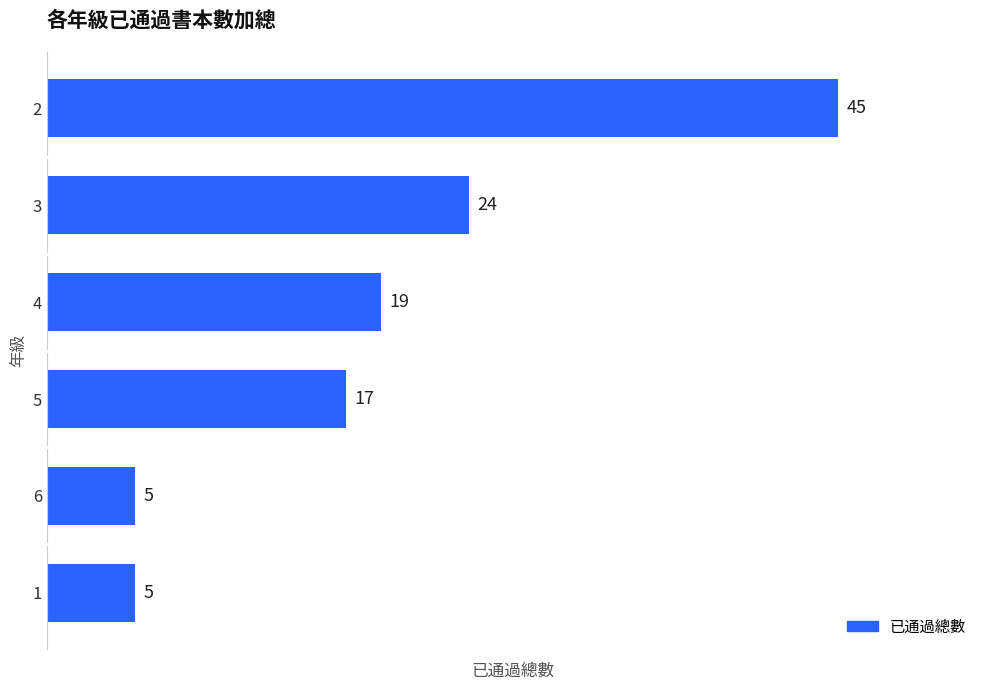

How many values are between 5 and 24?

5